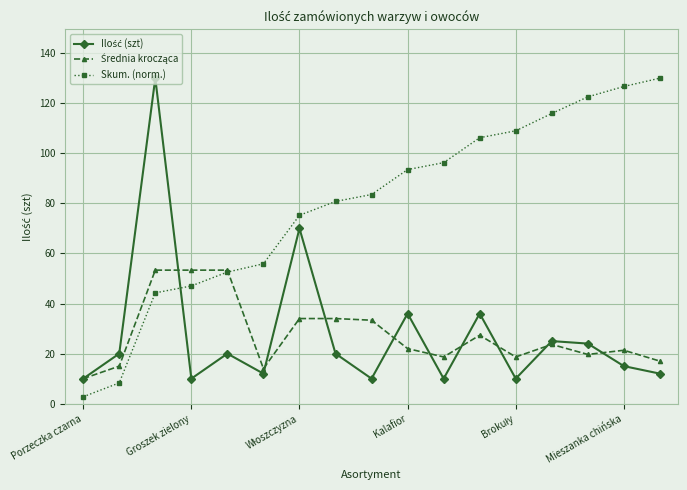

What is the value of the Skum. (norm.) point at the 11th from the left?

96.3